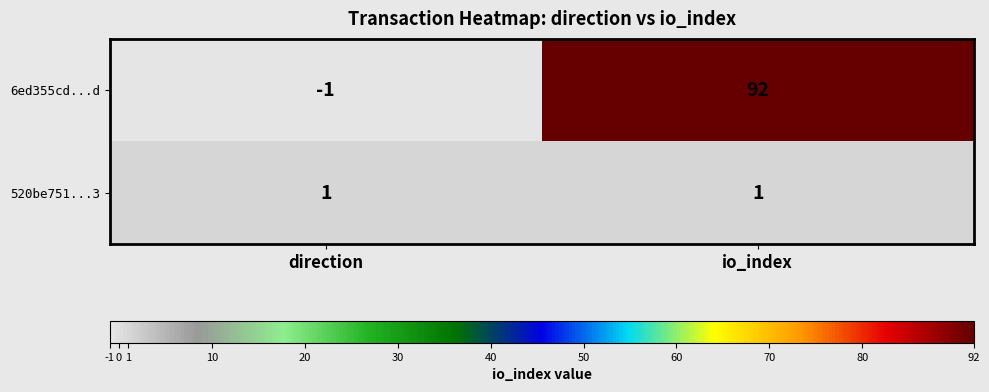

At which category does the chart reach its minimum across all series?

direction